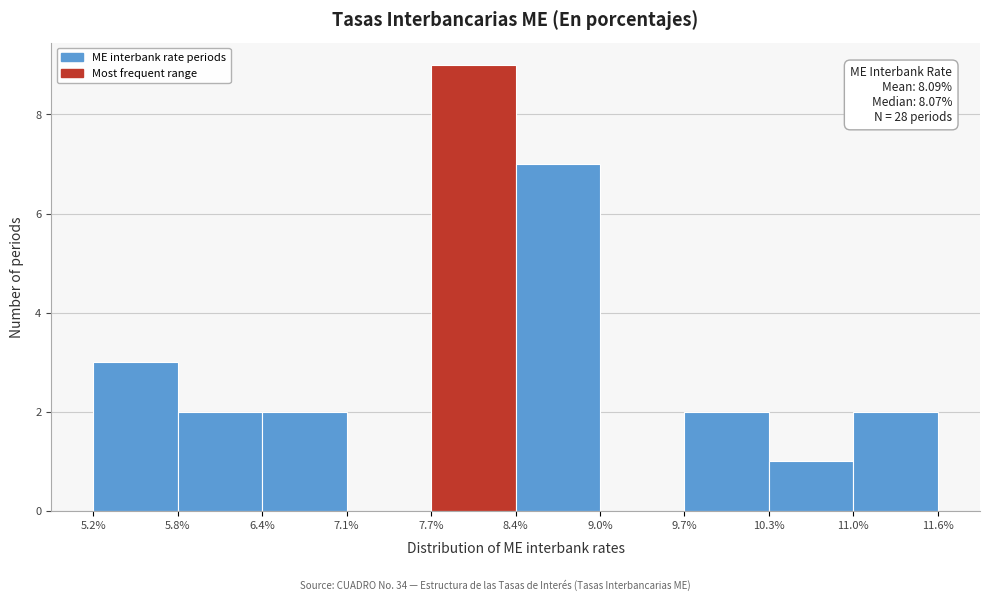

Which range on the x-axis has the tallest bar?

7.7% to 8.4%